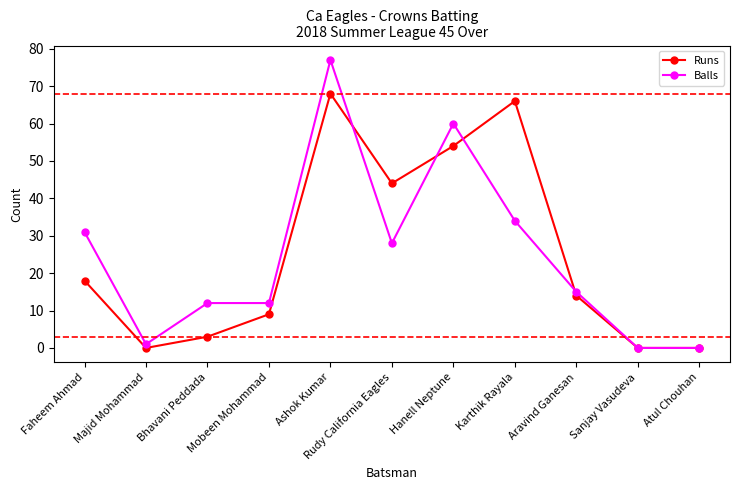

What is the difference between the maximum and minimum values in the Balls series?

77